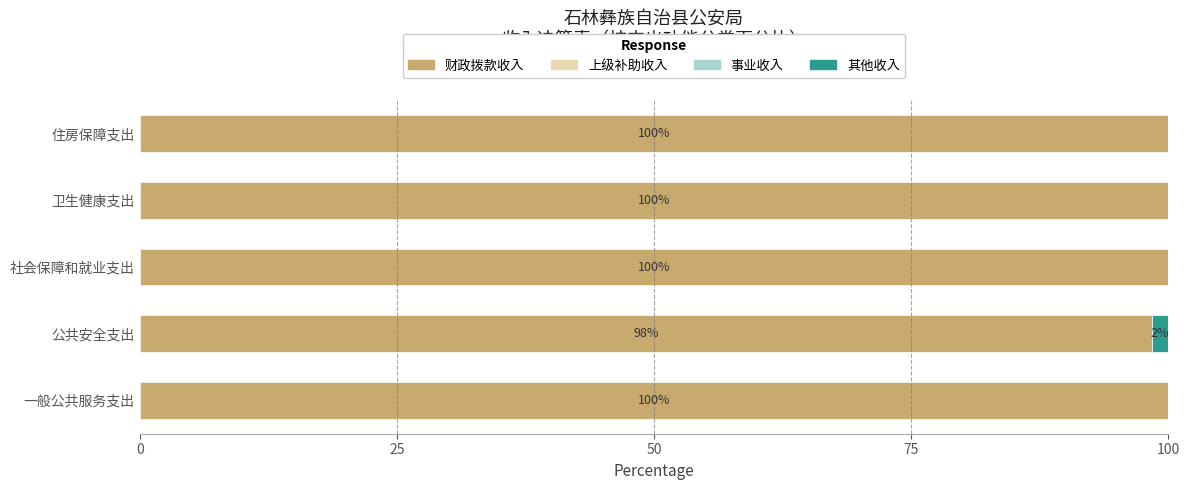

The 财政拨款收入 series shows 135.4 at 公共安全支出. True or false?

False